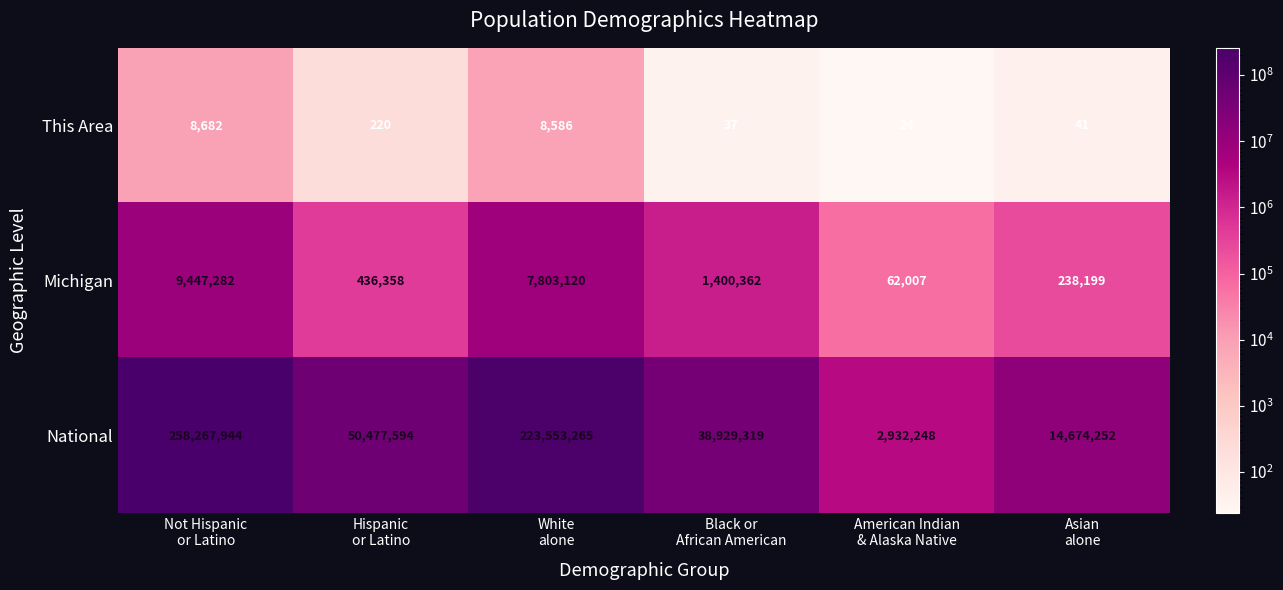

What is the difference between the maximum and minimum values in the National series?

255335696